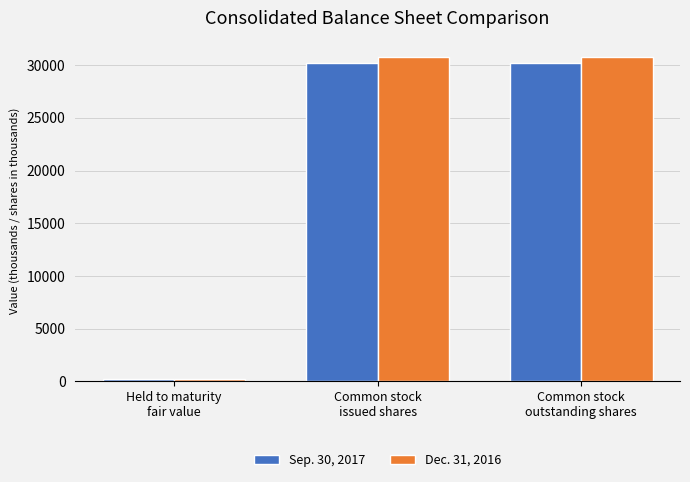

What is the minimum value for Sep. 30, 2017?

195.7